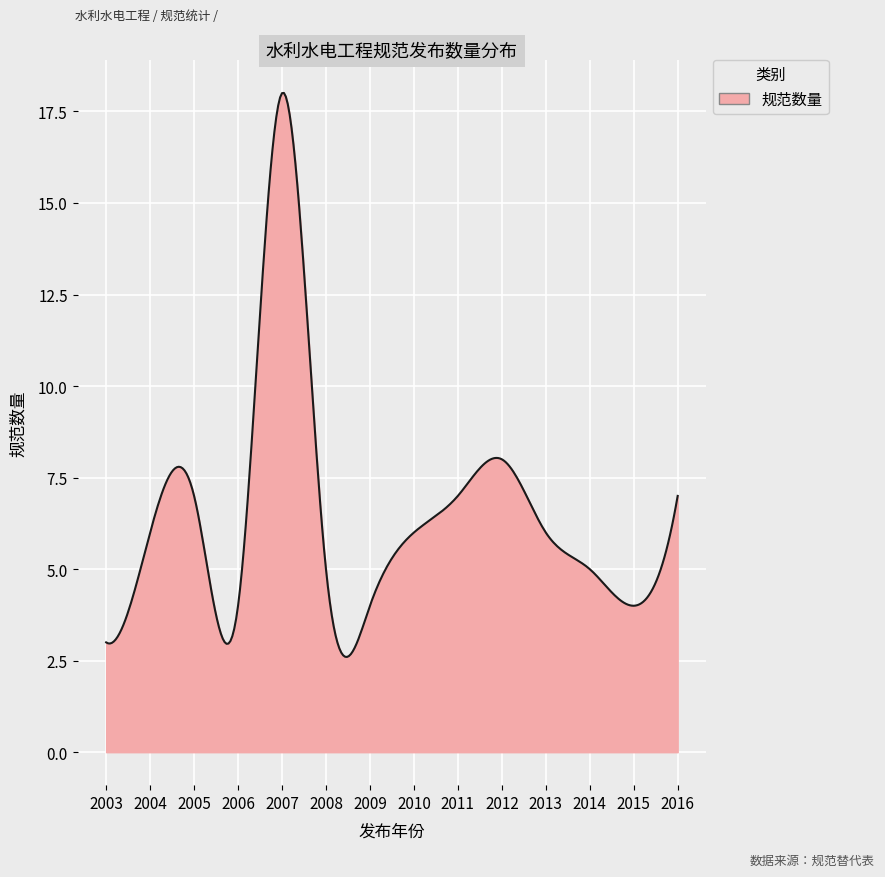

What is the maximum value shown in the chart?

18.0